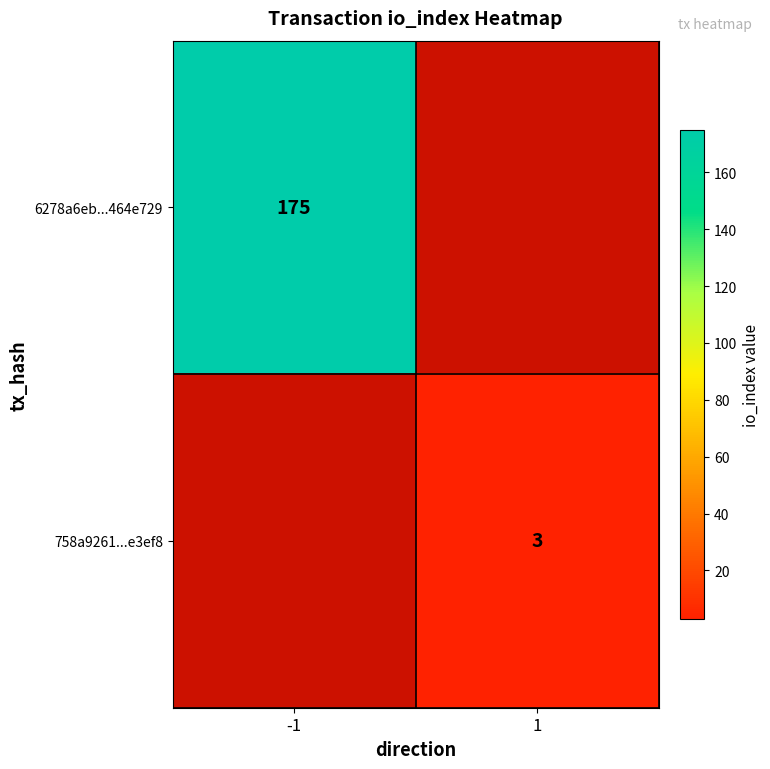

Is it true that 758a9261...e3ef8 equals 3 at 1?

True